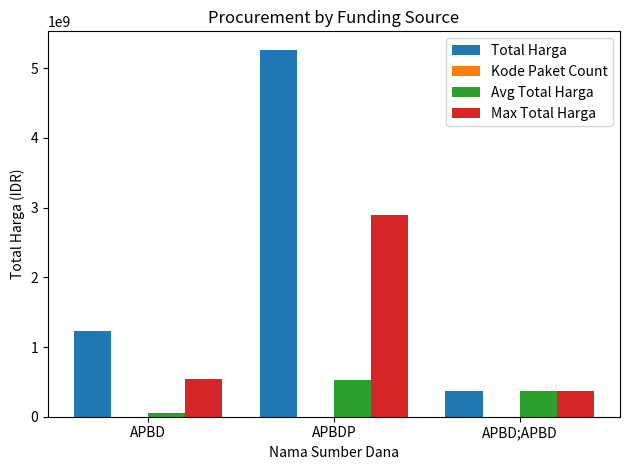

Between APBD and APBDP, which series saw the biggest shift?

Total Harga